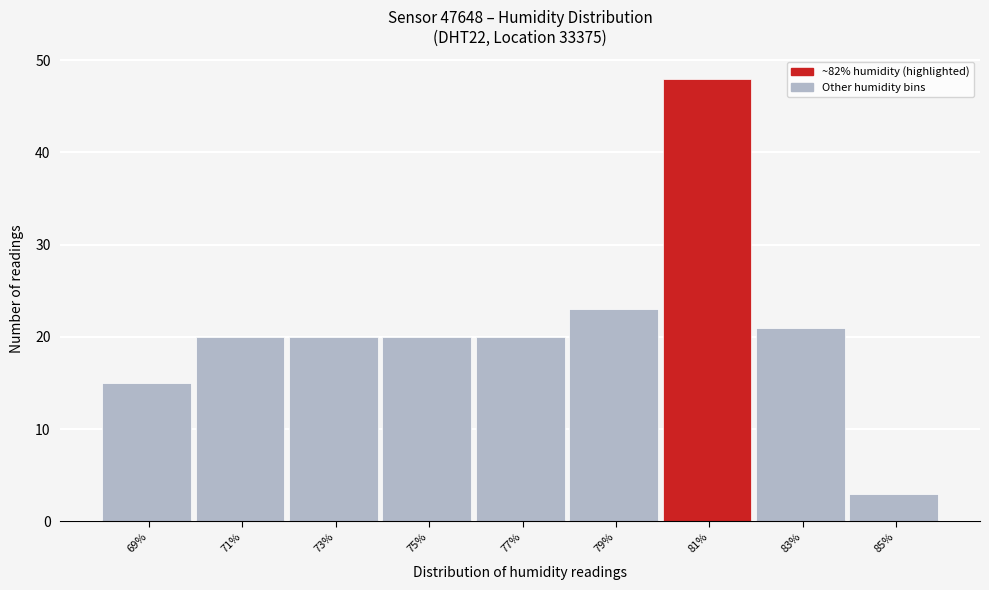

Reading left to right, list all the values displayed in this chart.

15	20	20	20	20	23	48	21	3